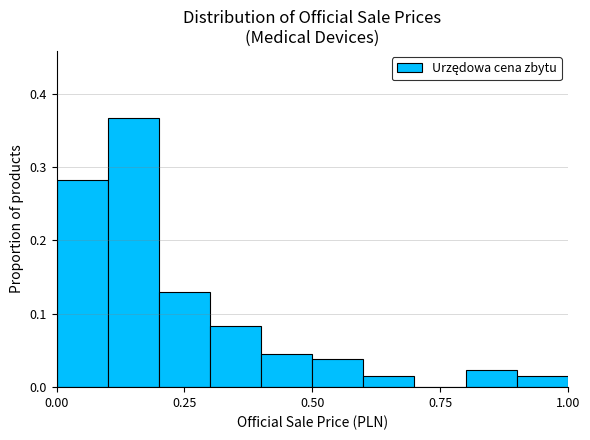

Read against the x-axis, roughly where is the centre of the tallest bar?

0.15